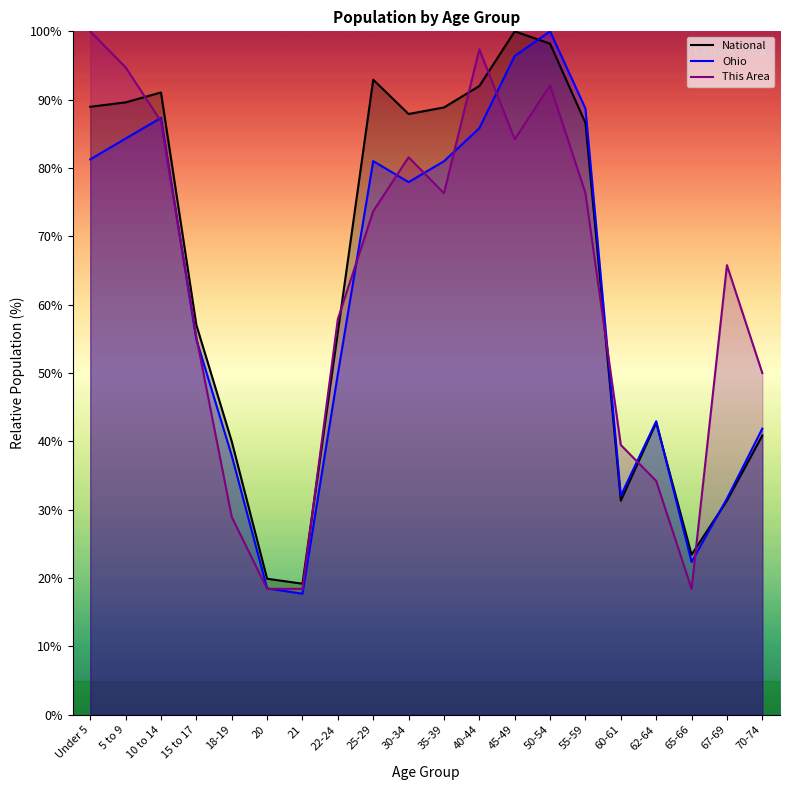

How many intersections are there between Ohio and National?

3